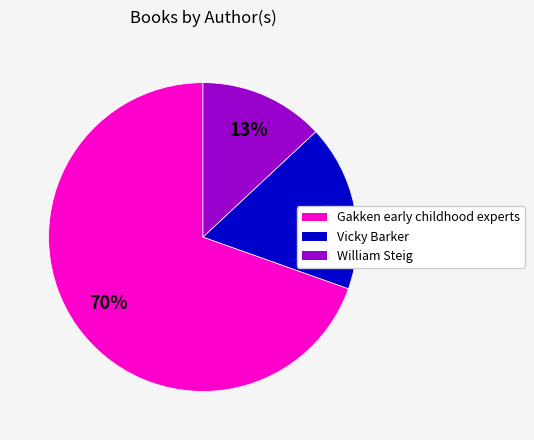

Which slice represents more than half of the pie?

Gakken early childhood experts